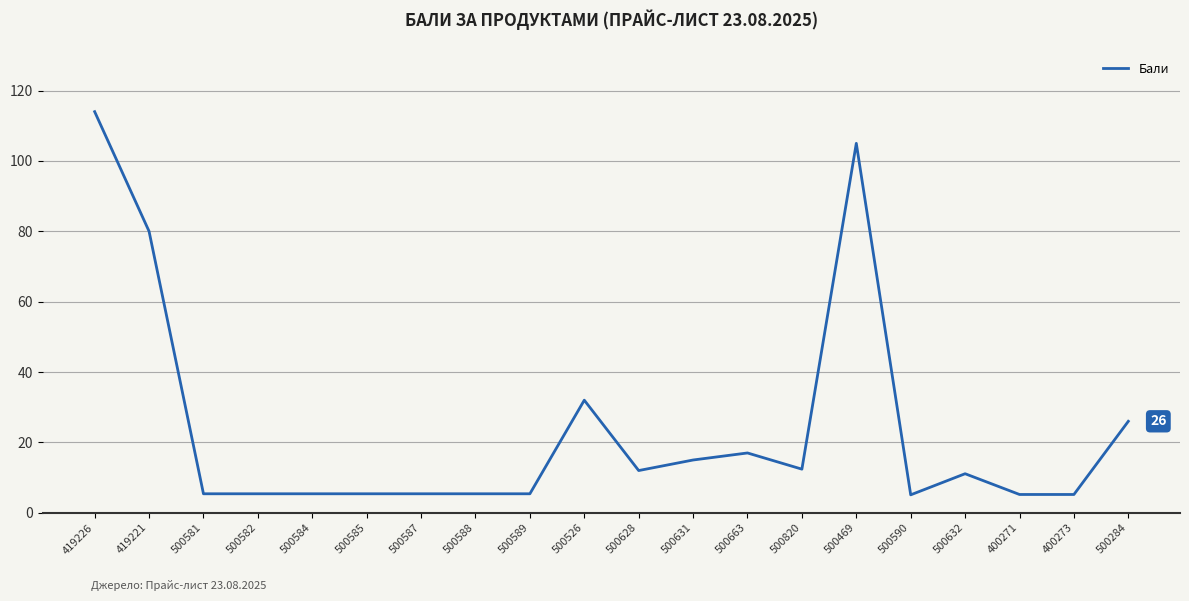

What is the difference between the maximum and minimum values?

108.9